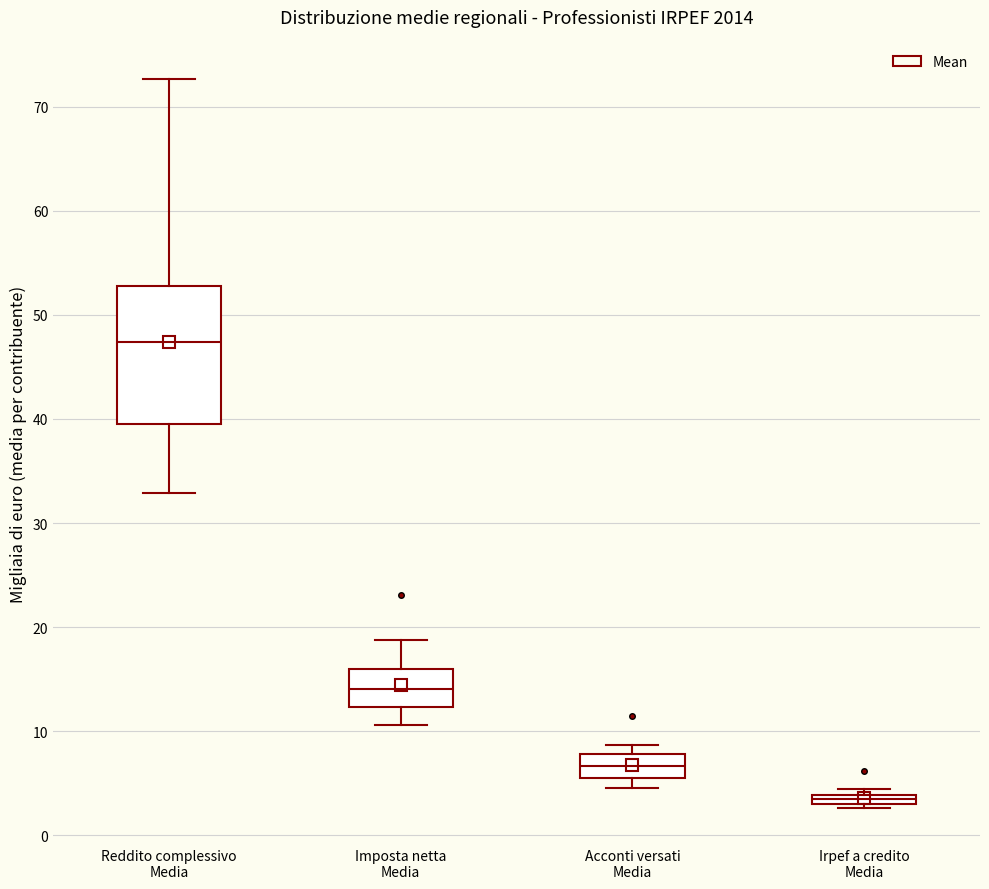

Which box has the highest median line?

Reddito complessivo Media